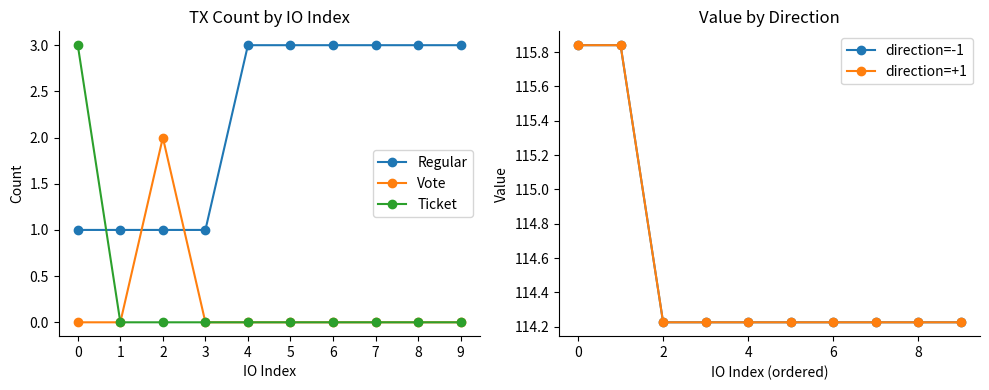

Which has a higher value, 8 or 4?

8